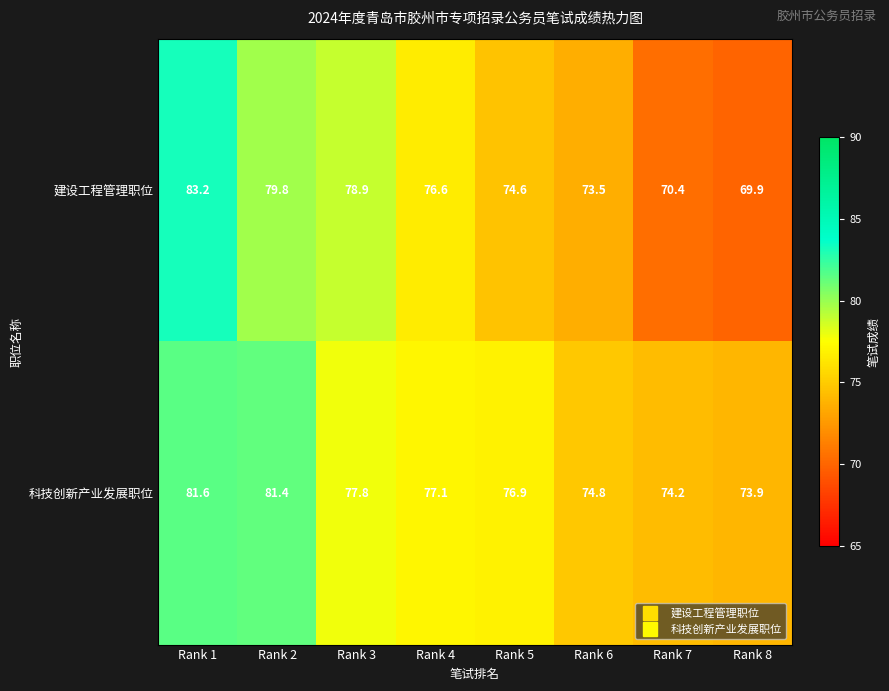

Rank the series by their maximum value, from highest to lowest.

建设工程管理职位, 科技创新产业发展职位